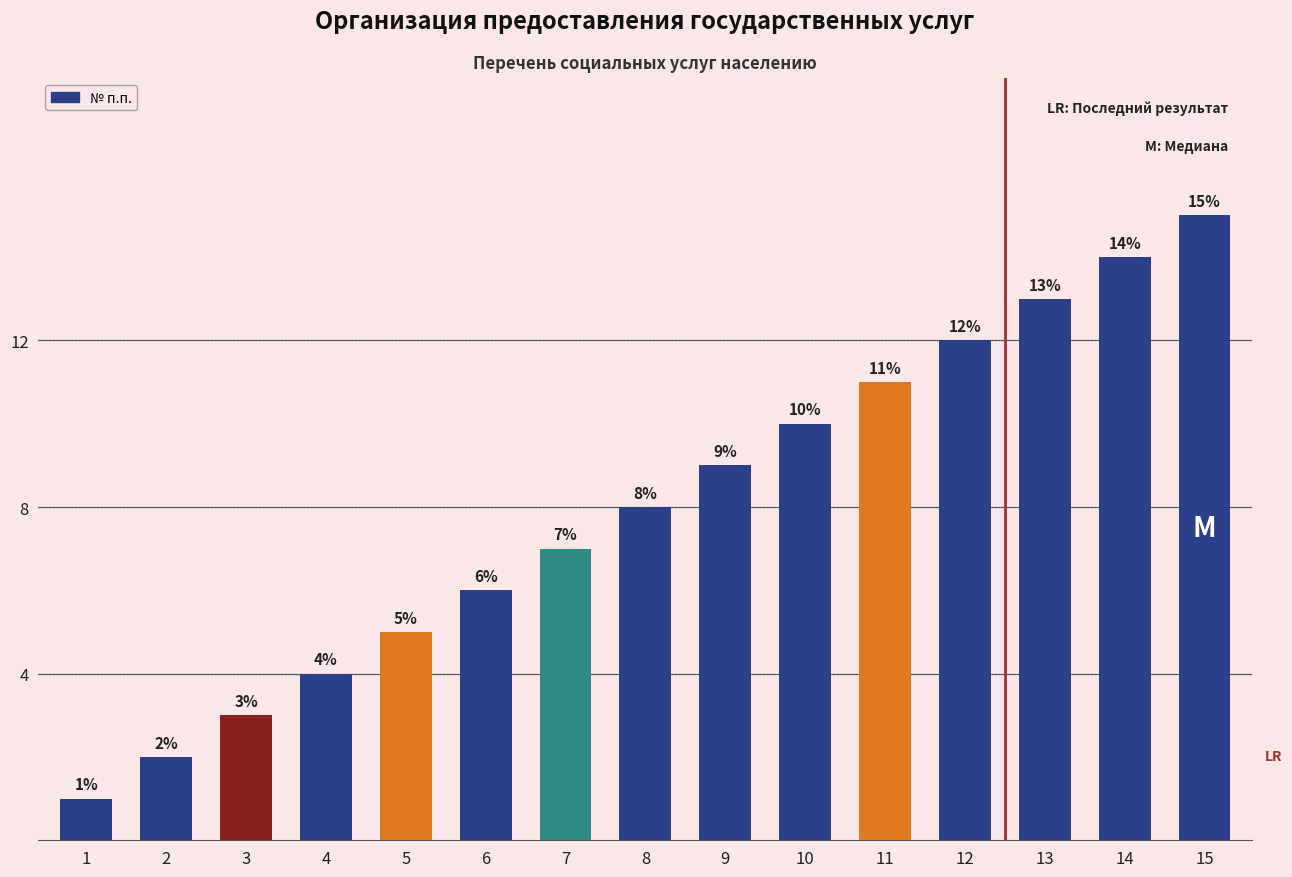

List the labels in order of value, largest first.

15, 14, 13, 12, 11, 10, 9, 8, 7, 6, 5, 4, 3, 2, 1